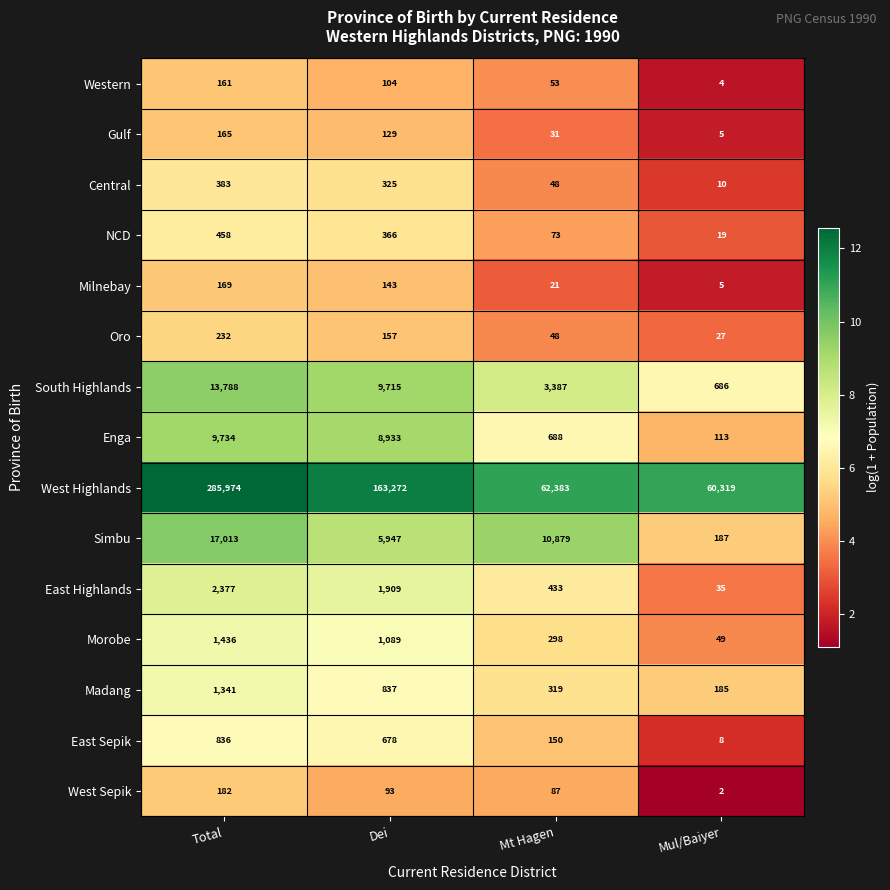

Which category has the lowest value across all series?

Mul/Baiyer